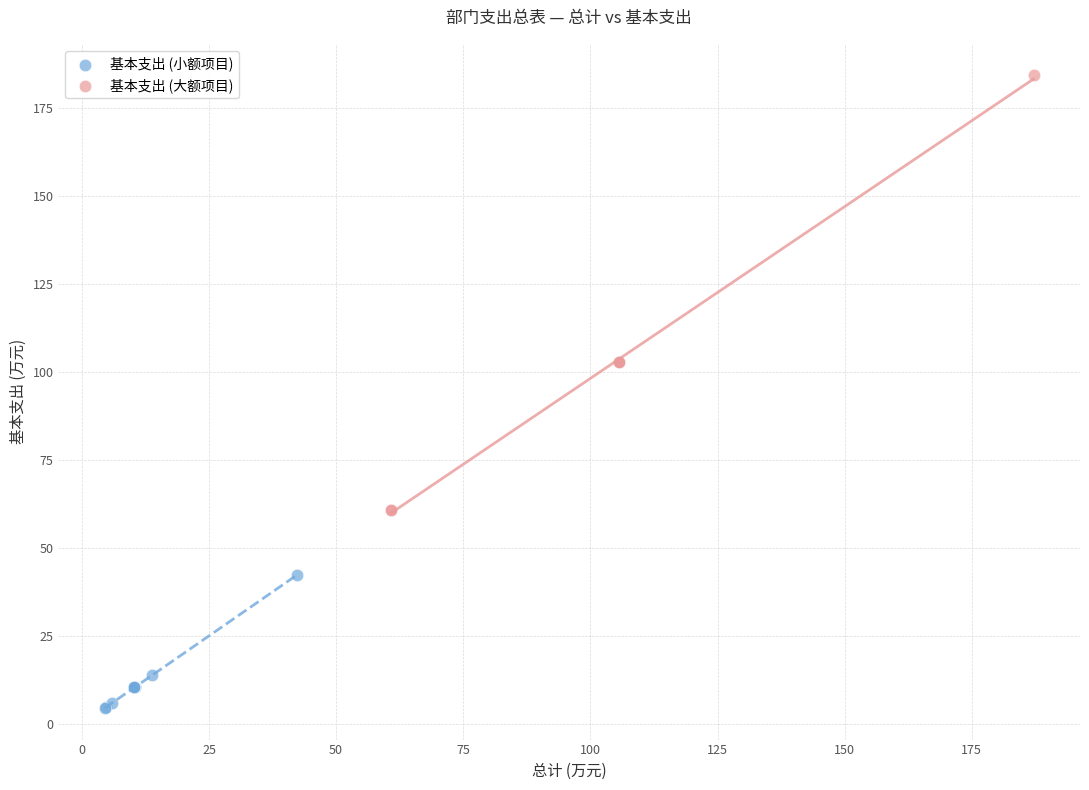

Which series contains the highest Y value?

基本支出 (大额项目)